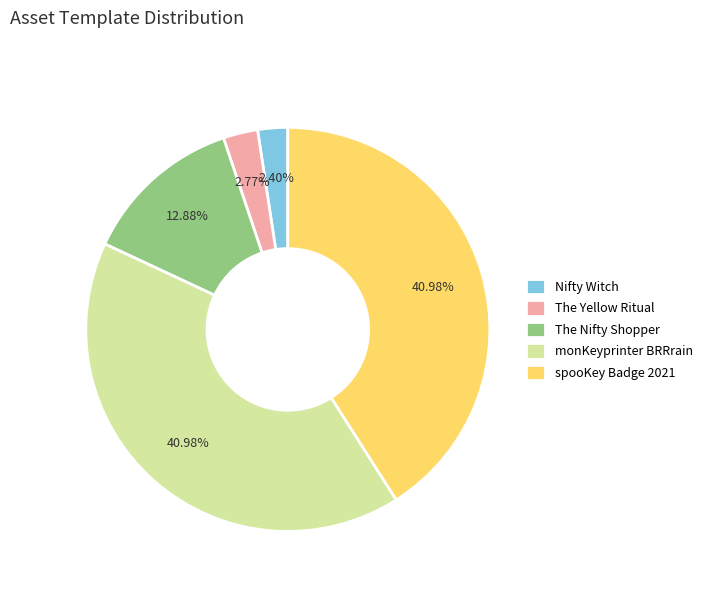

Is the sum of The Nifty Shopper and The Yellow Ritual greater than half?

No